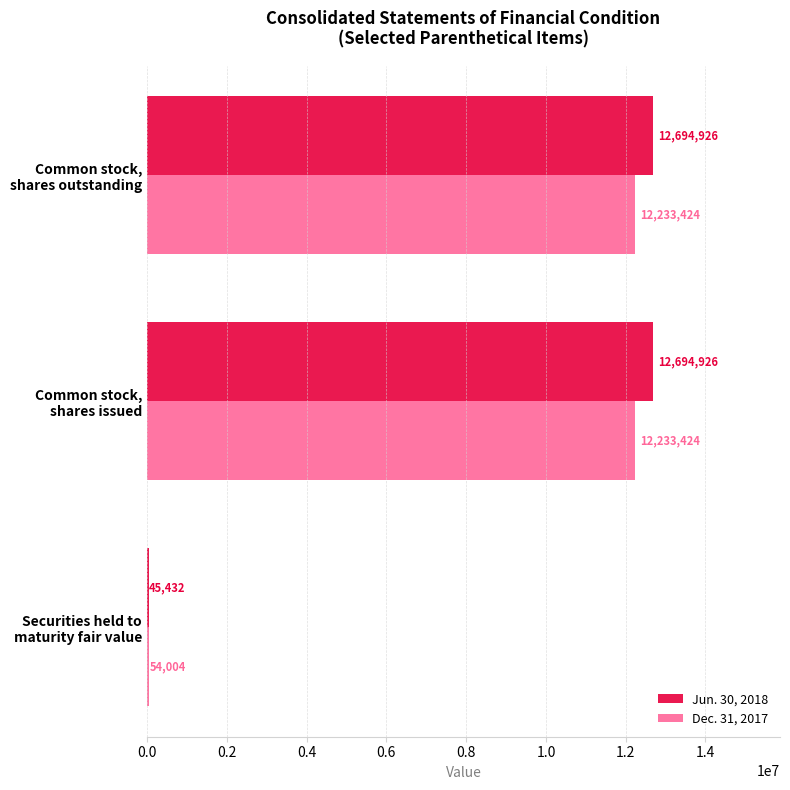

What is the greatest value displayed?

12694926